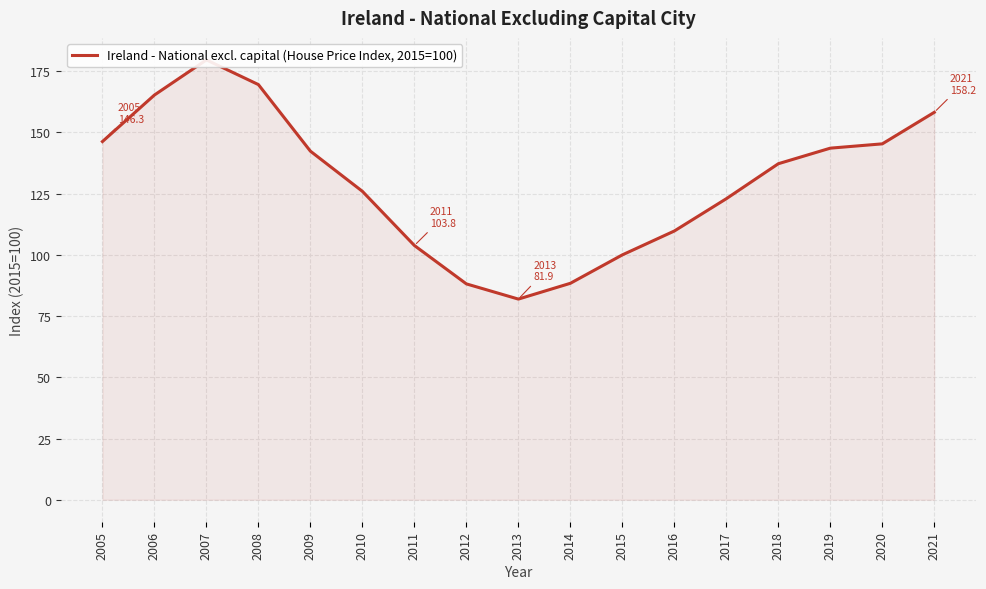

What is the value of the 4th point from the left?

169.5